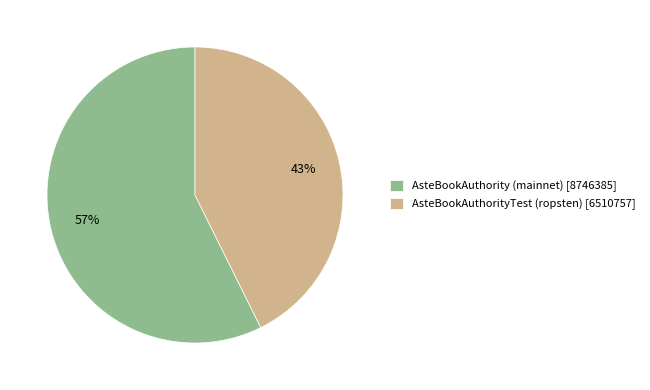

Is the sum of AsteBookAuthorityTest (ropsten) [6510757] and AsteBookAuthority (mainnet) [8746385] greater than half?

Yes